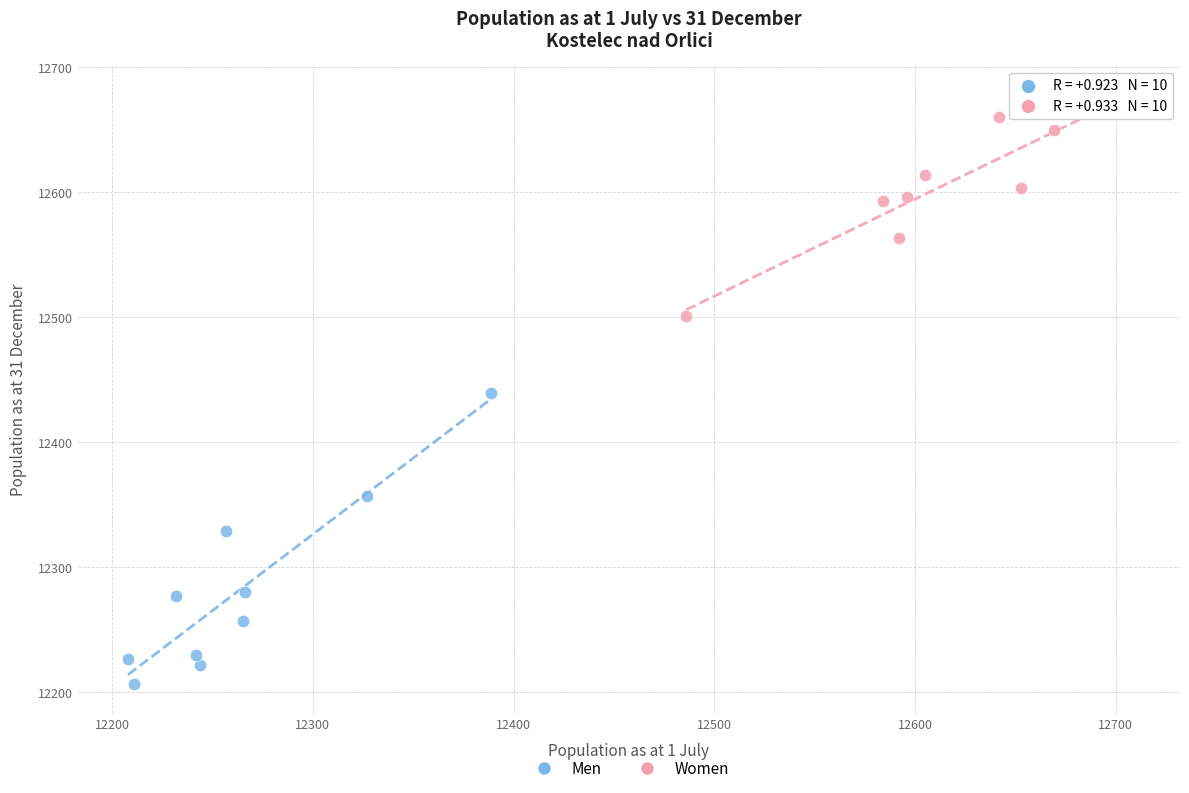

Which series contains the lowest Y value?

Men